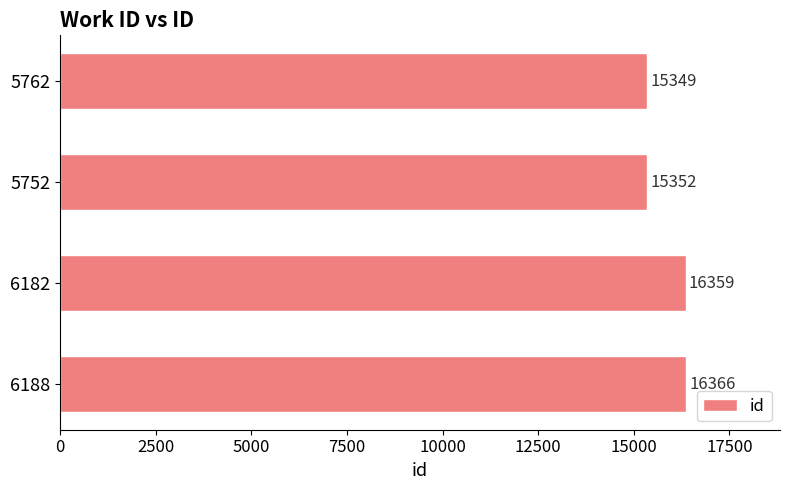

Does the chart contain any negative values?

No